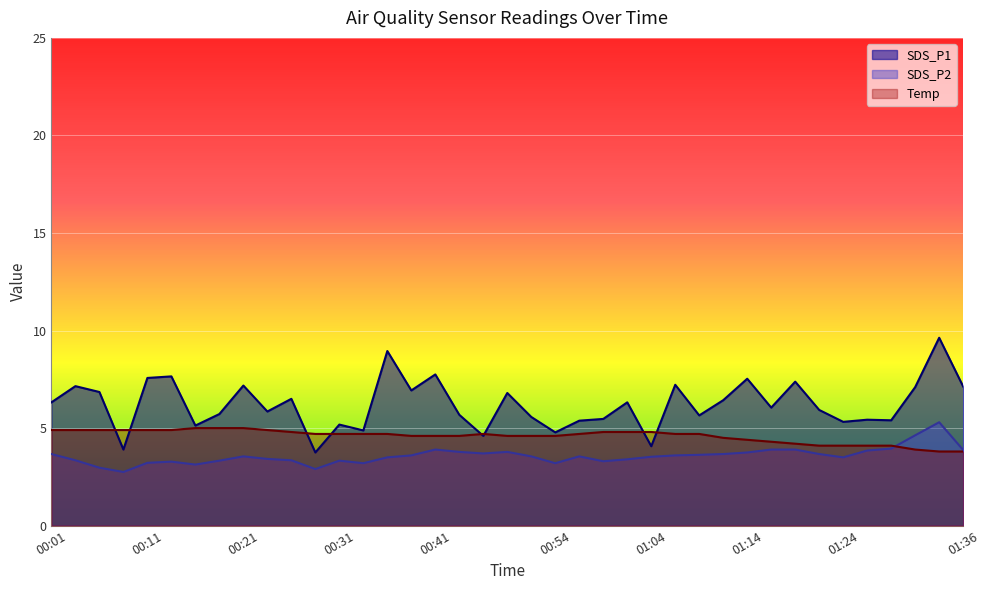

True or false: SDS_P1 has a value of 4.1 at 01:04.

True